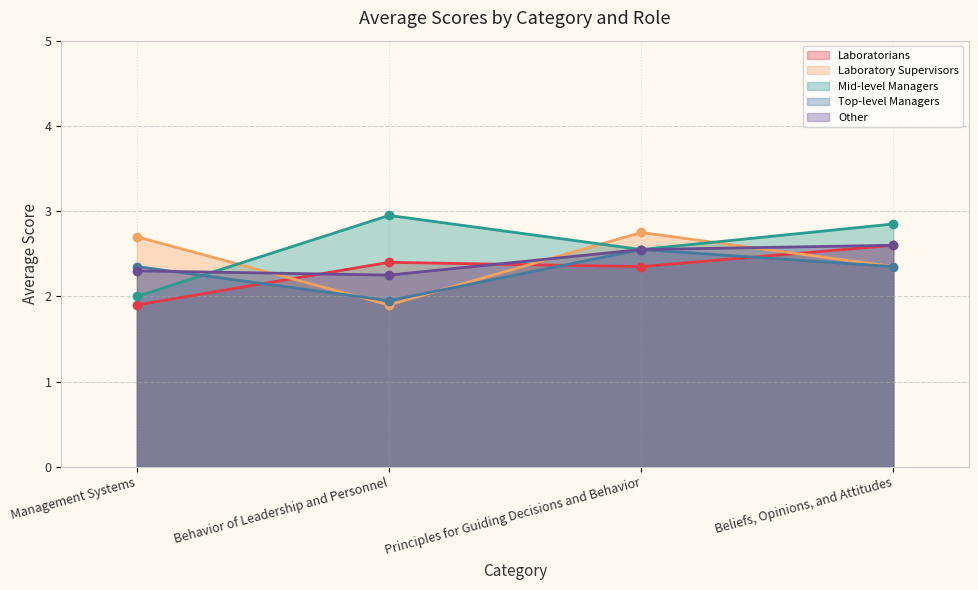

True or false: Other has a value of 2.6 at Beliefs, Opinions, and Attitudes.

True